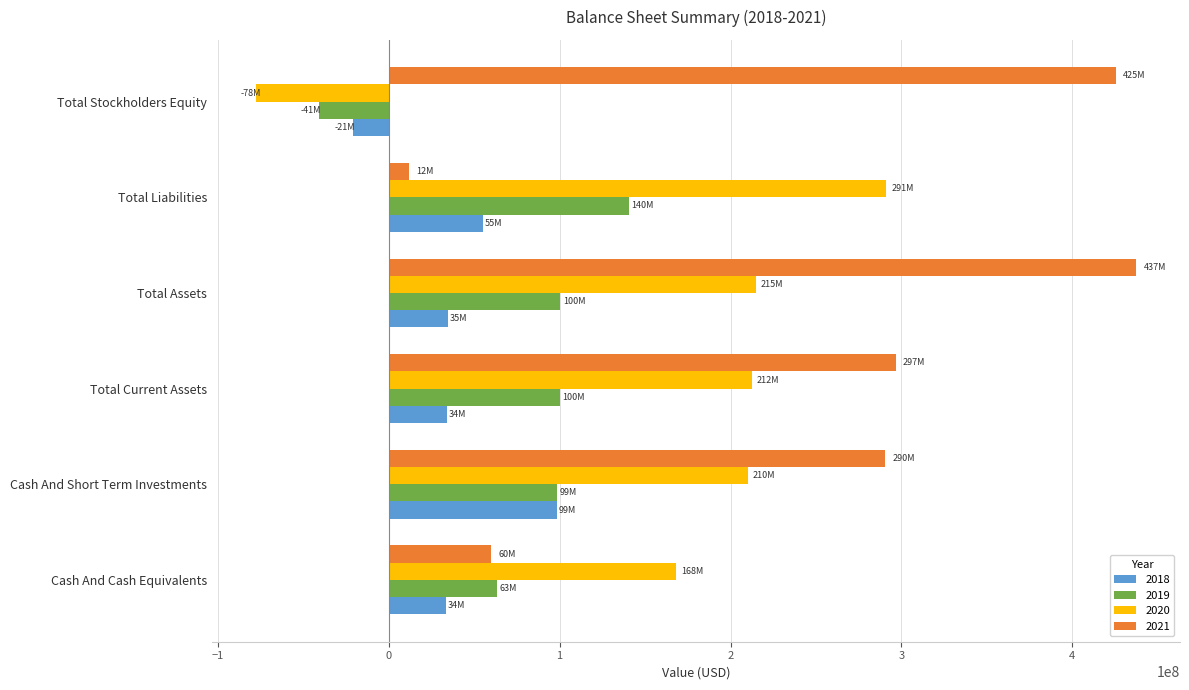

Which series has the largest range (max minus min)?

2021